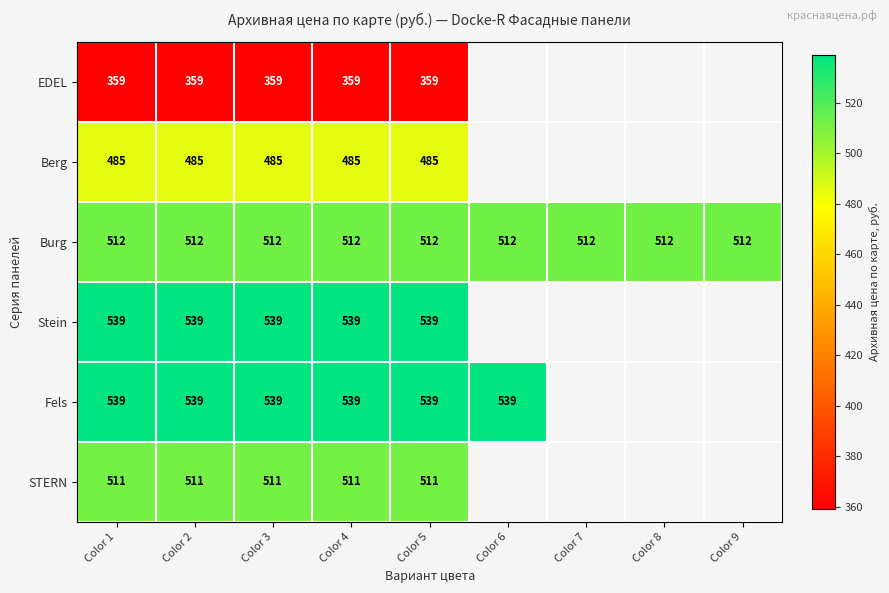

Is it true that Burg equals 512 at Color 1?

True